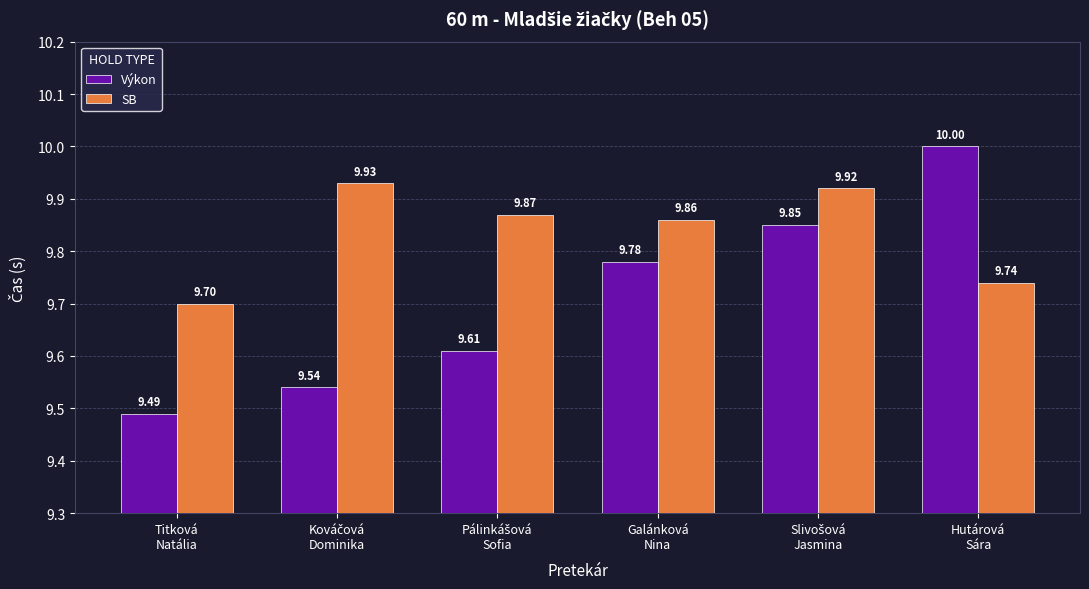

List the series in order of their peak value, lowest first.

SB, Výkon